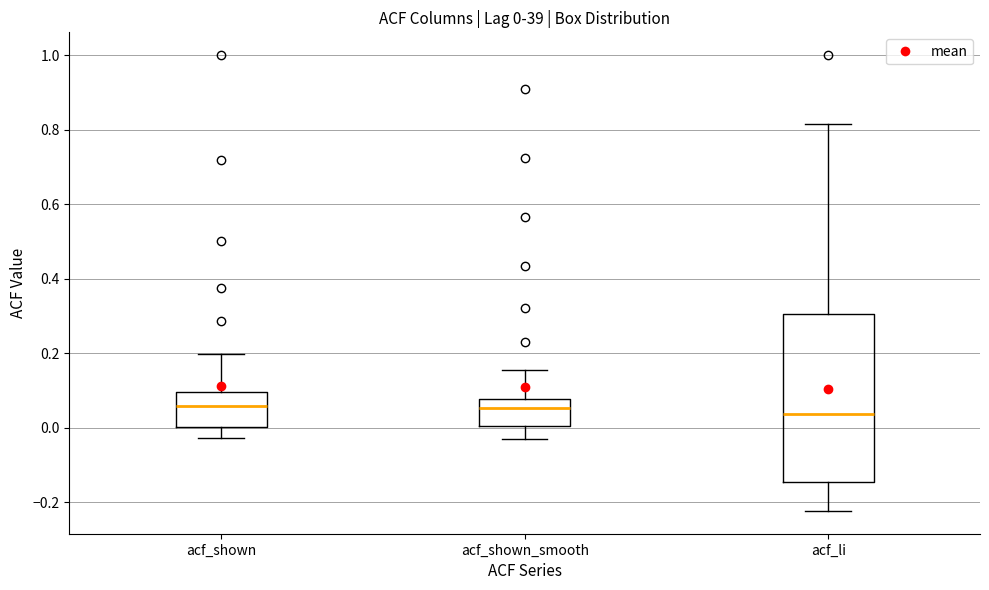

Which box is the tallest, from its lower edge to its upper edge?

acf_li